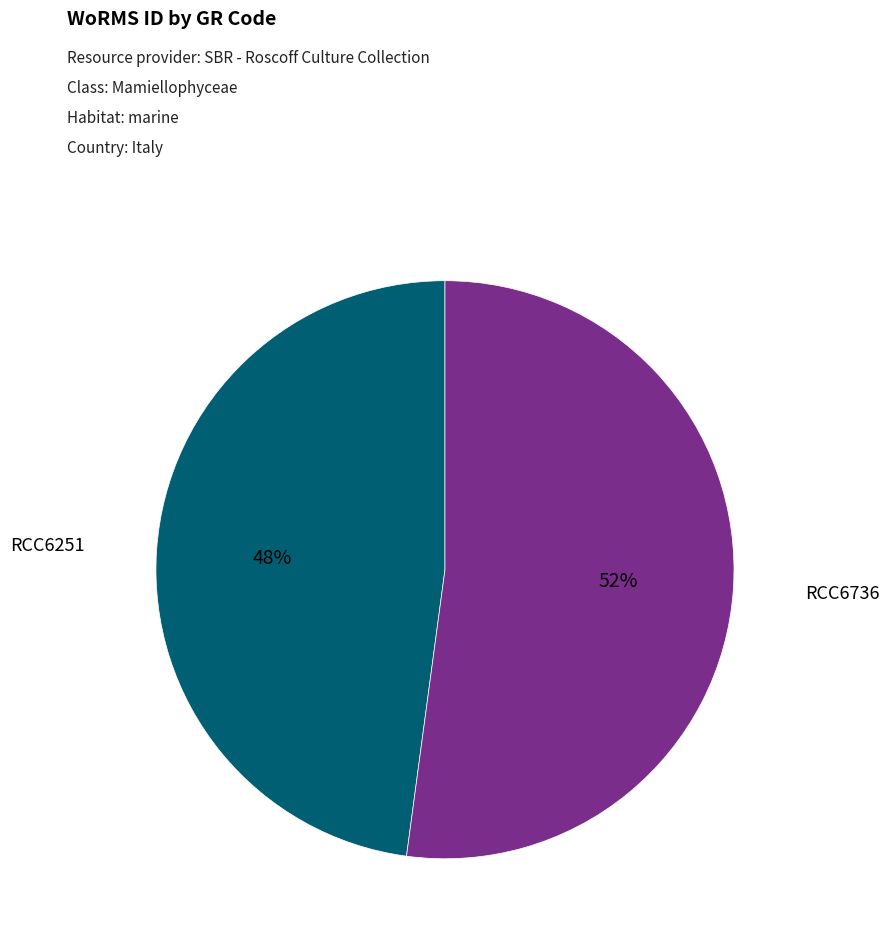

To the nearest percent, what is the difference between the largest and smallest slice percentages?

4%